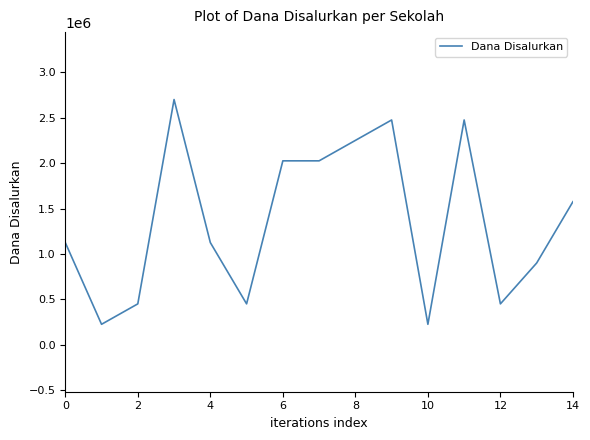

What is the minimum value shown in the chart?

225000